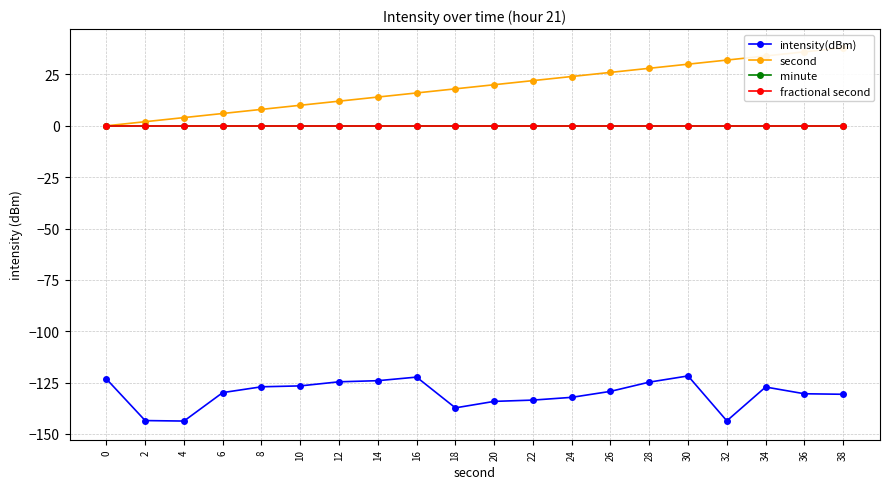

What is the total value across all series at 26?

-103.3